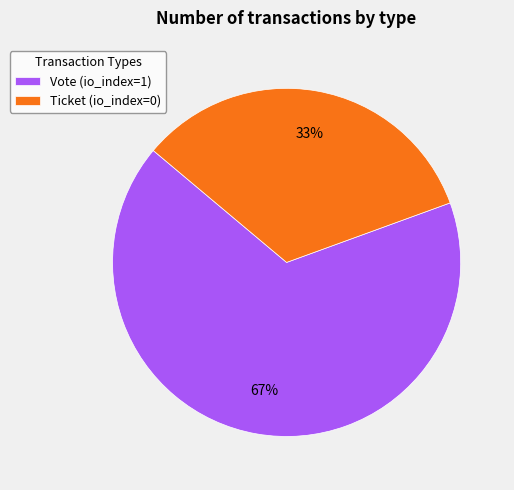

Count the number of slices in the pie.

2